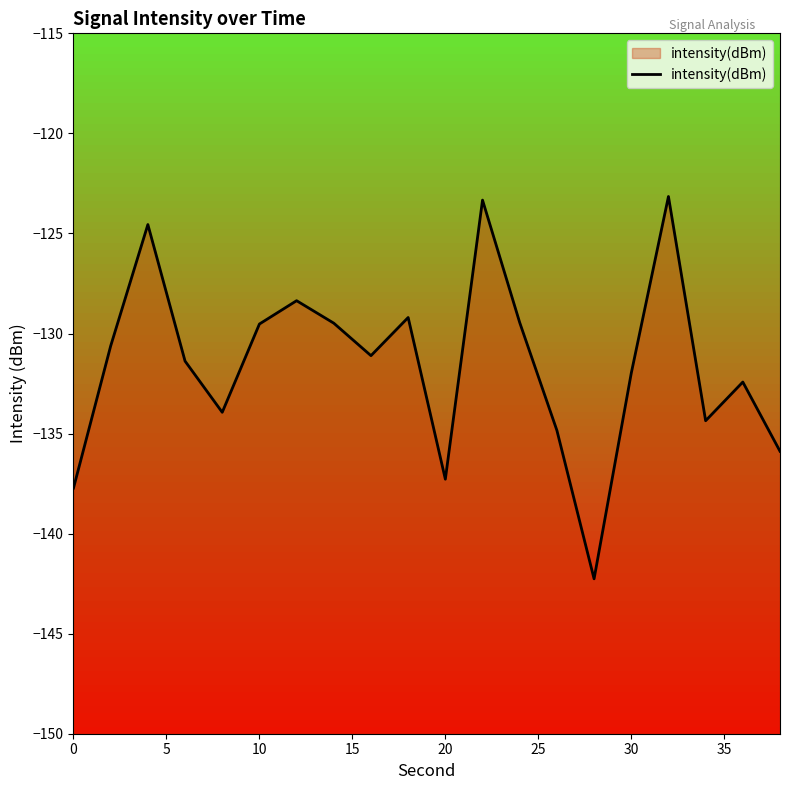

What is the maximum value shown in the chart?

-123.2